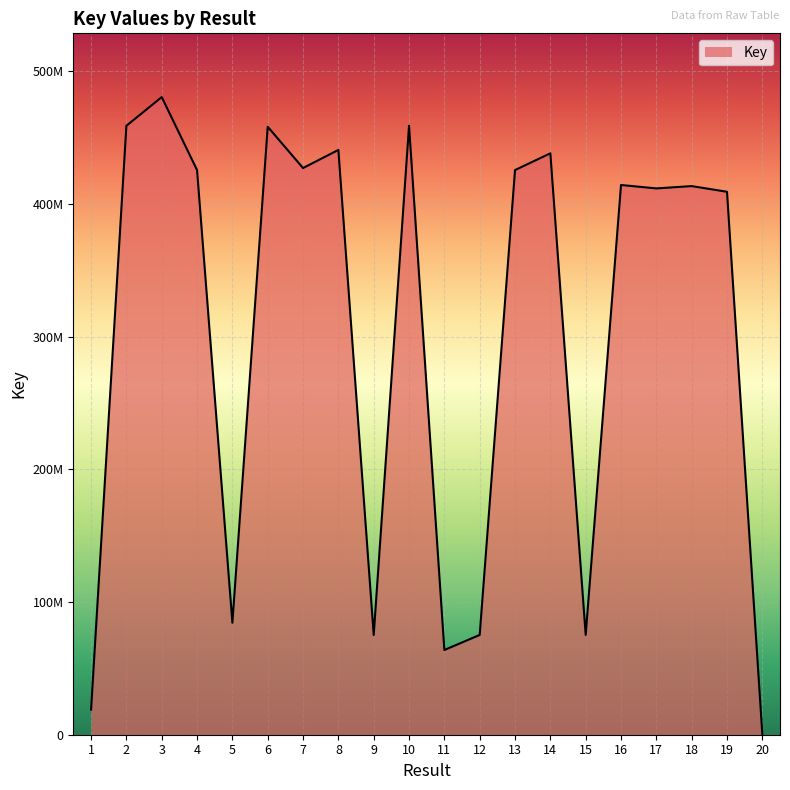

What is the value of the 4th point from the left?

425401143